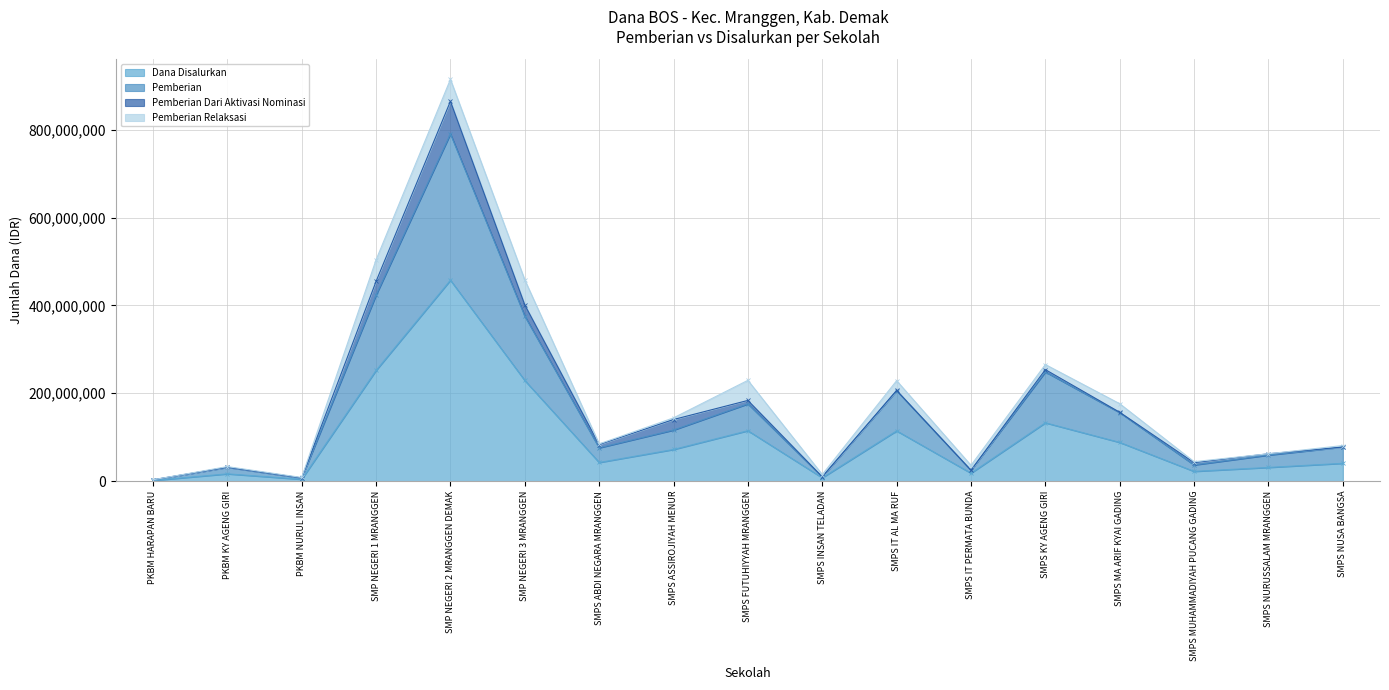

What is the smallest value displayed?

1500000